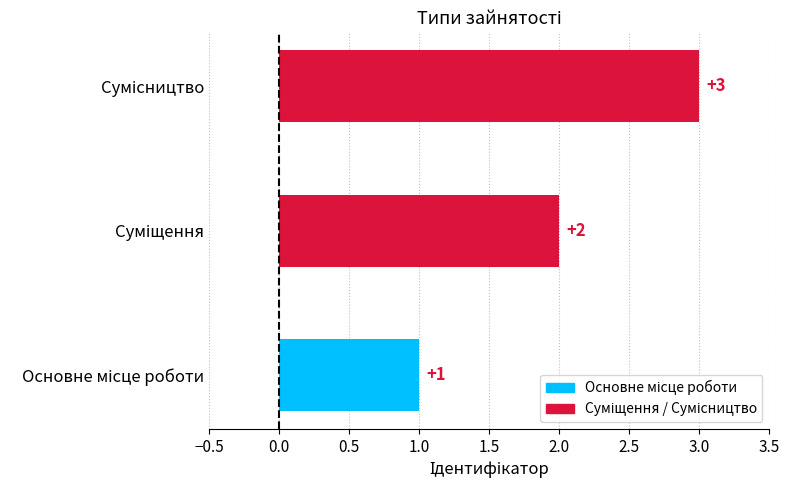

What is the sum of all values?

6